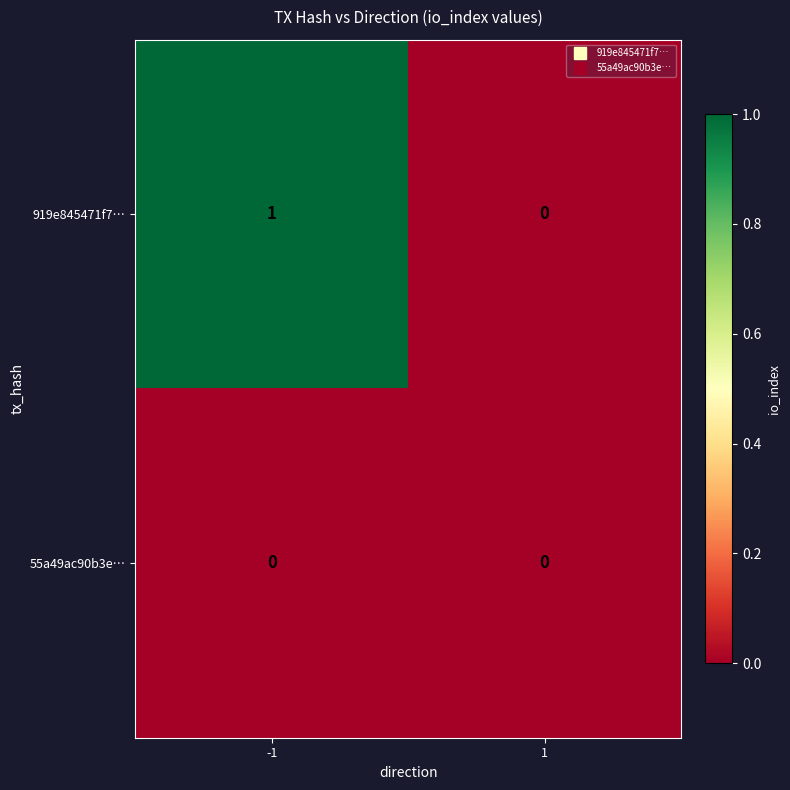

What is the maximum value shown in the chart?

1